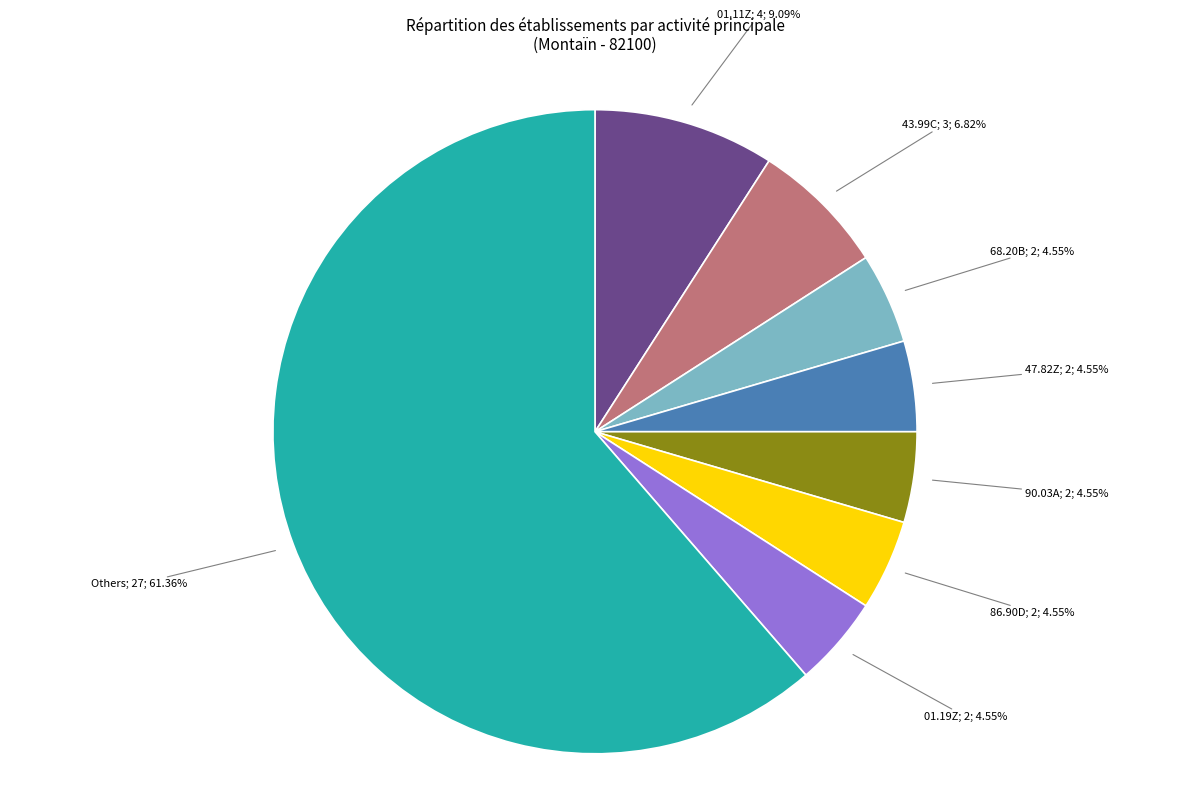

How many segments does this pie chart have?

8